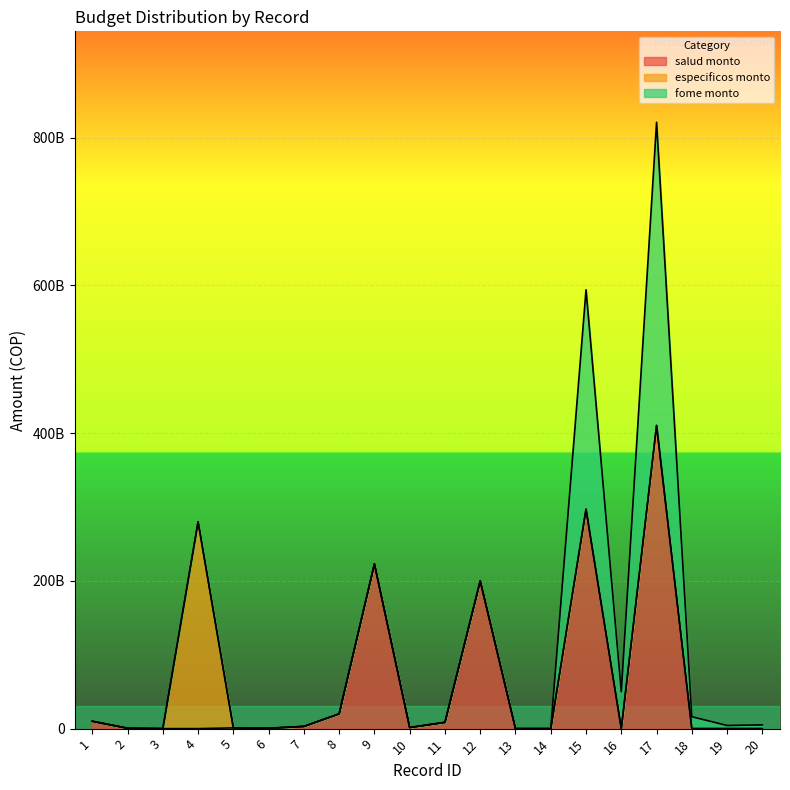

Reading left to right, what are all the values shown in this chart?

salud monto: 10000000000	500000000	0	0	1000000000	500000000	3000000000	20000000000	222950000000	1500000000	8500000000	200000000000	0	0	297000000000	0	410352000000	0	0	0
especificos monto: 0	0	0	280000000000	0	0	0	0	0	0	0	0	0	0	0	0	0	0	0	0
fome monto: 0	0	0	0	0	0	0	0	0	0	0	0	0	0	297000000000	50000000000	410352000000	16134966000	4236234000	5060100000